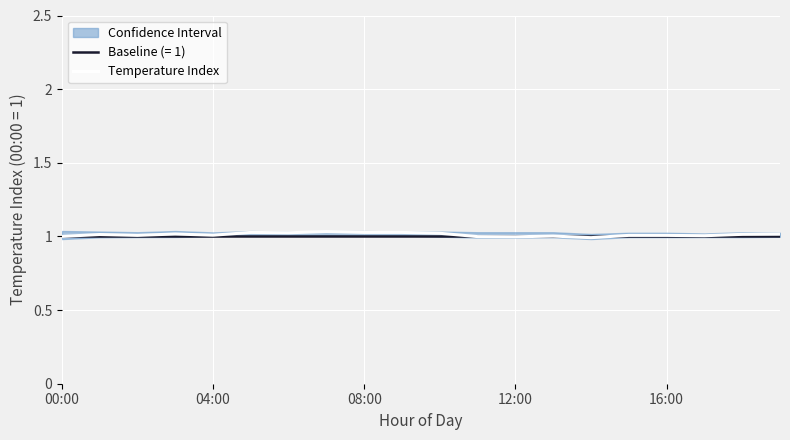

The Temperature Index series shows 1.0 at 04:00. True or false?

True